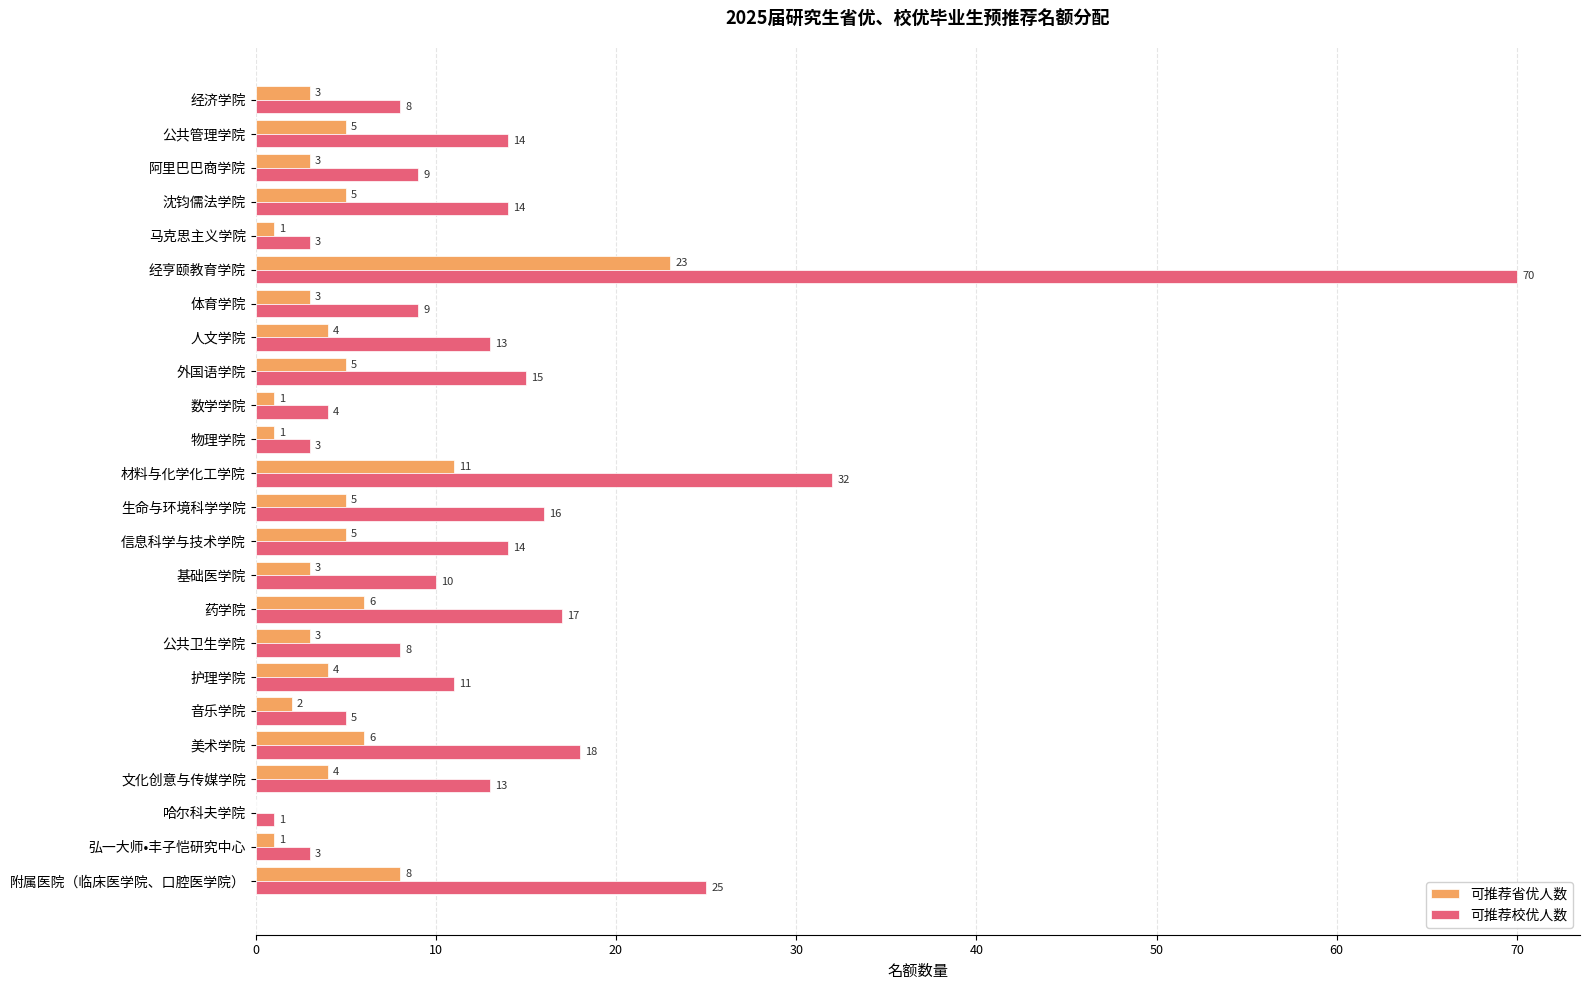

At which label is 可推荐校优人数 closest to 35?

材料与化学化工学院